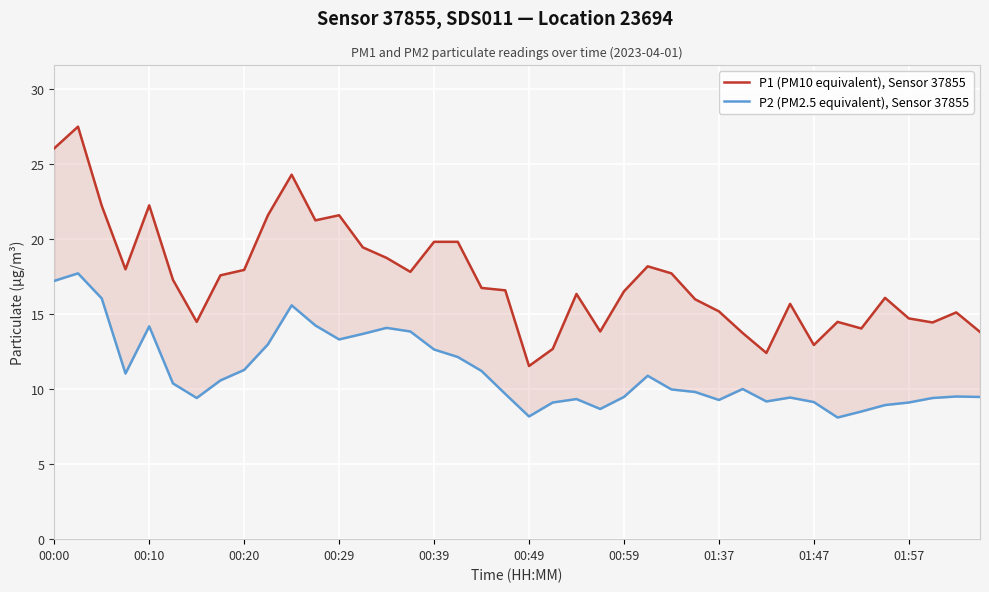

True or false: P2 (PM2.5 equivalent), Sensor 37855 and P1 (PM10 equivalent), Sensor 37855 cross at least once.

False